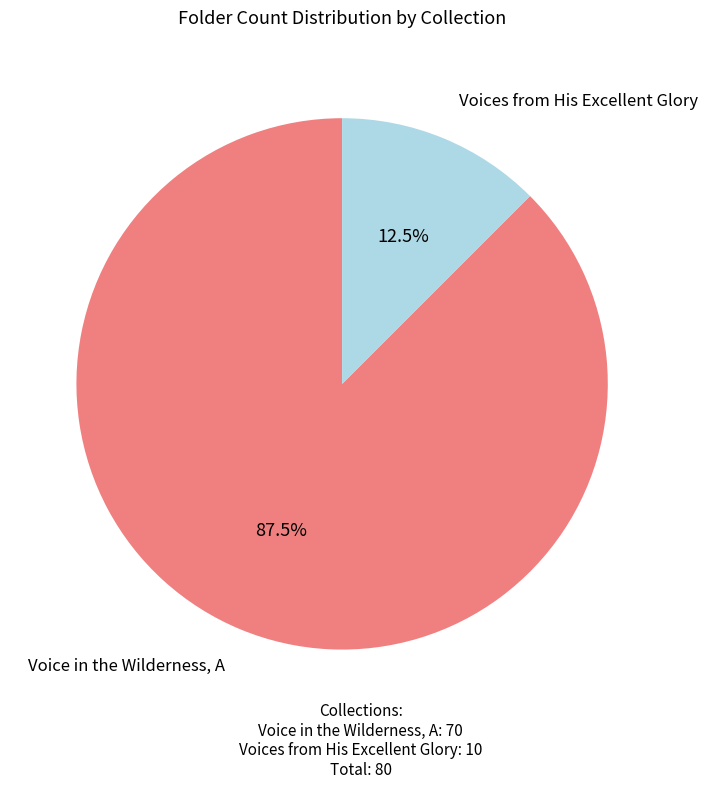

Combined, do Voices from His Excellent Glory and Voice in the Wilderness, A account for over 50%?

Yes